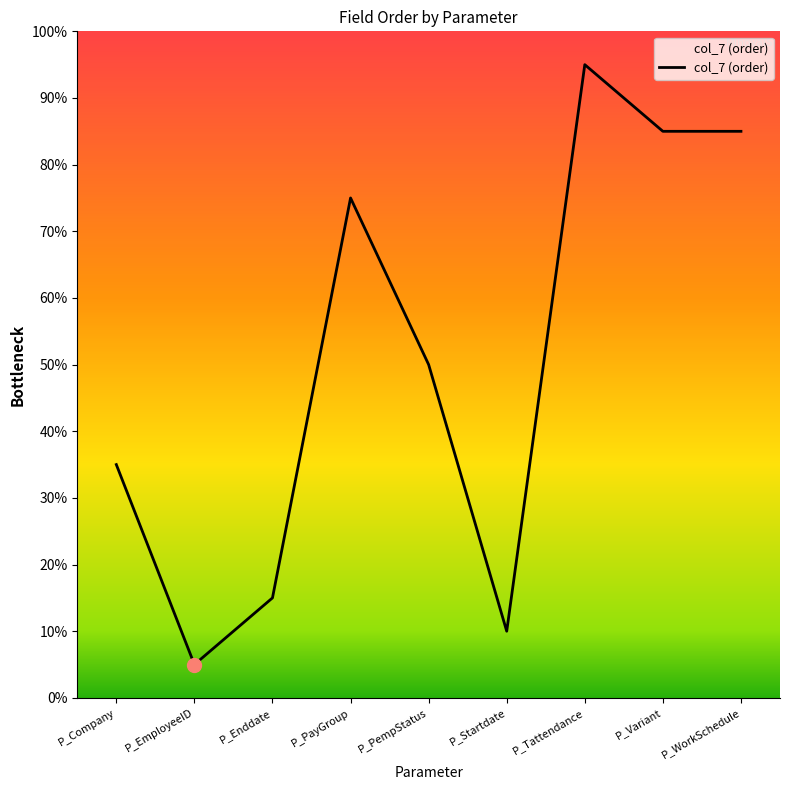

Does the chart have visible grid lines?

No